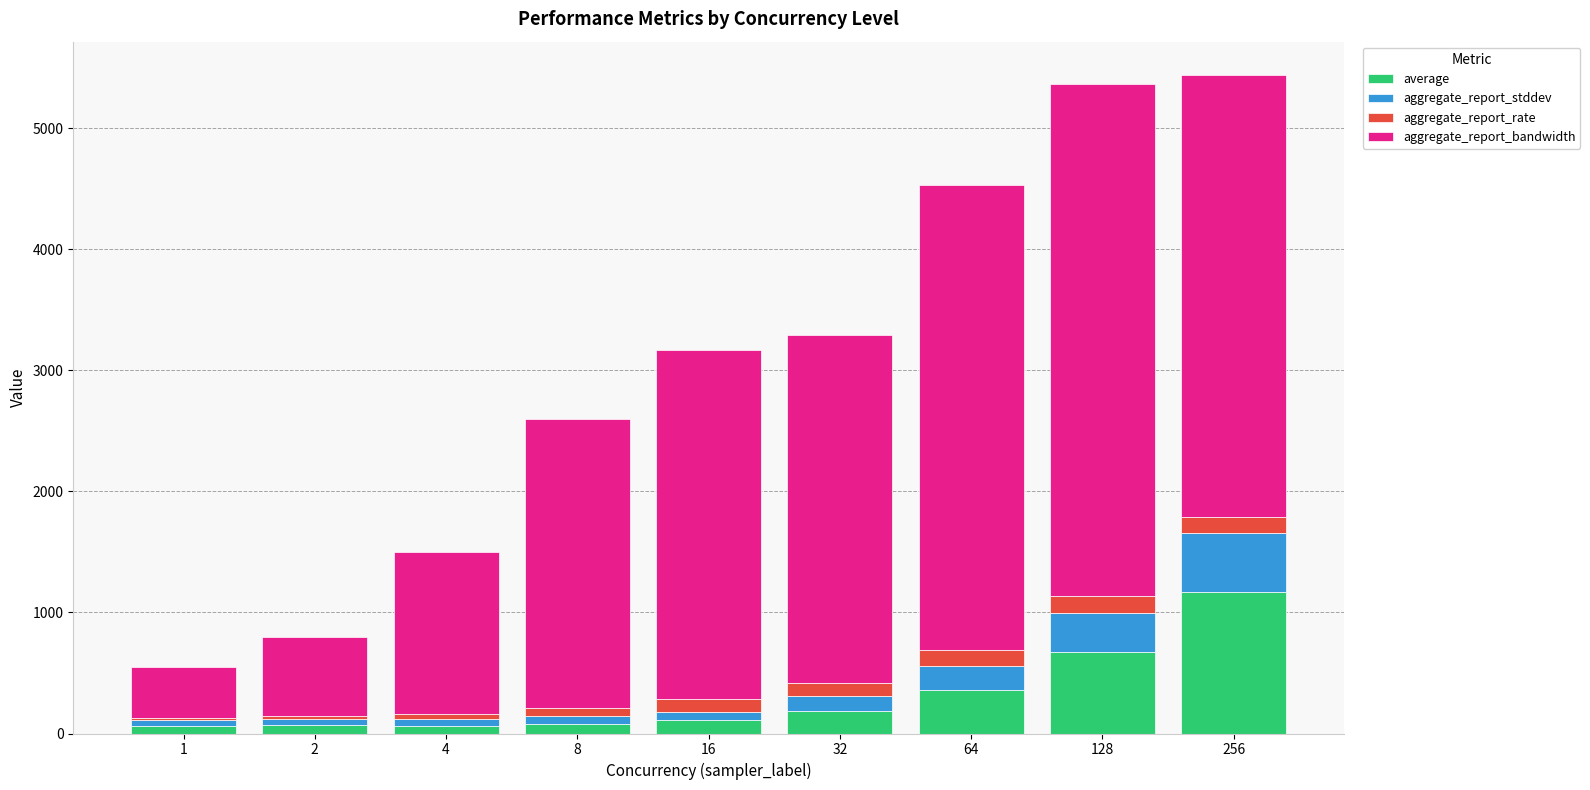

How many categories are shown in the chart?

9